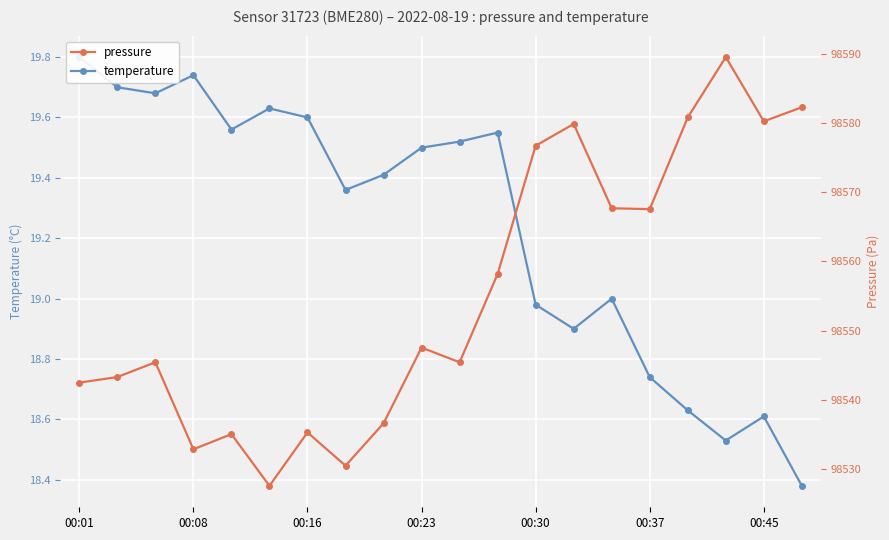

How many data points in temperature are less than 19?

7